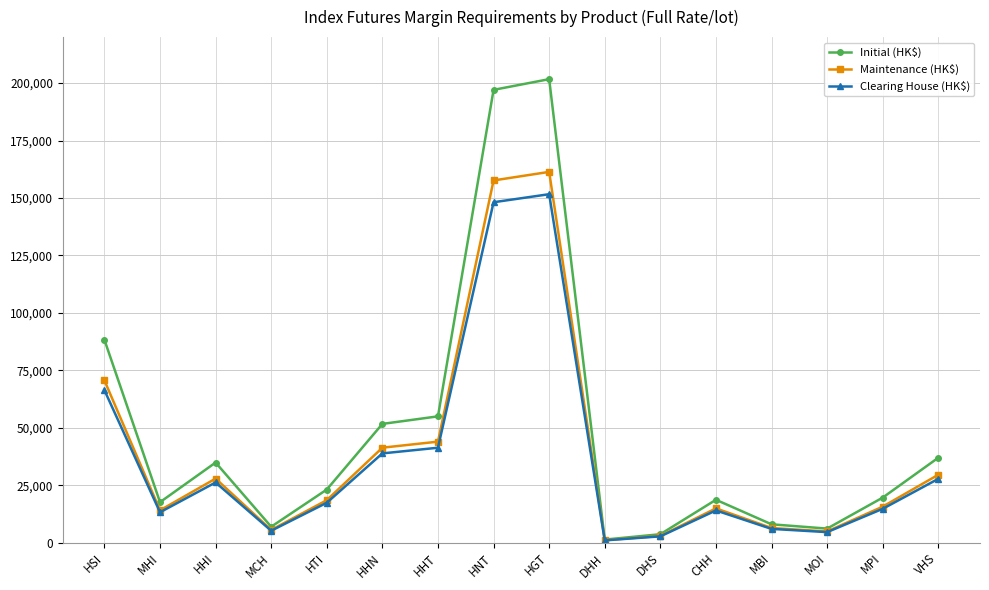

What is the minimum value for Initial (HK$)?

1396